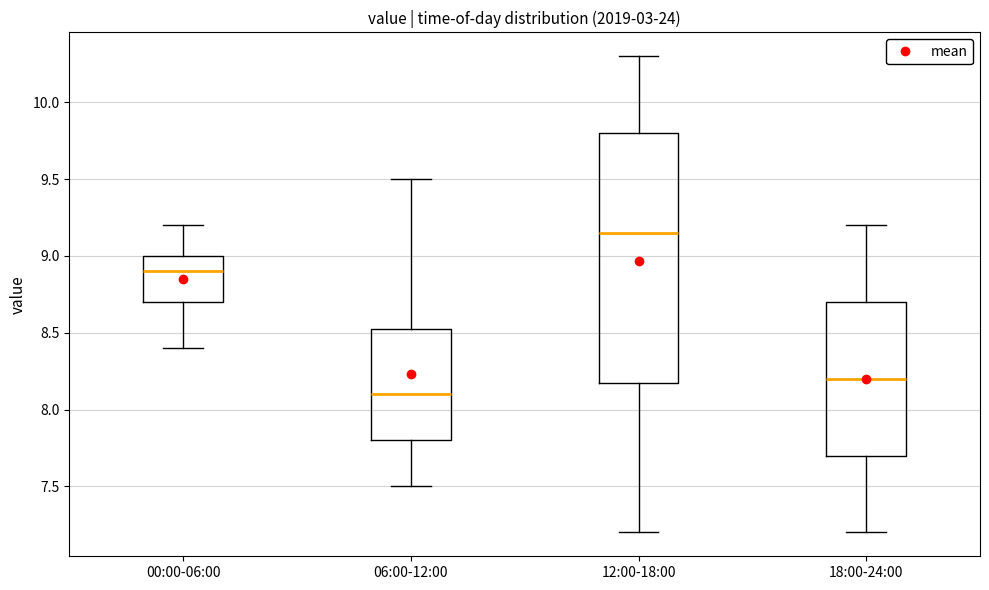

Which box is the tallest, from its lower edge to its upper edge?

12:00-18:00